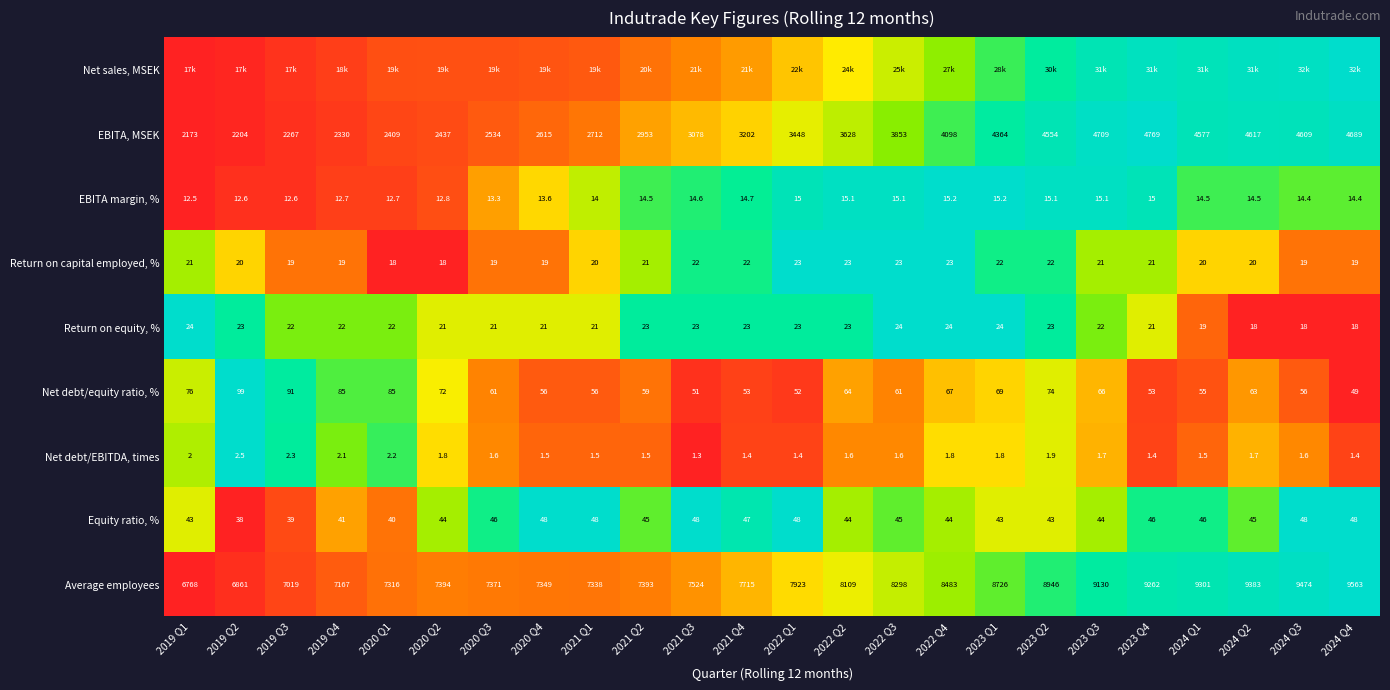

Is the value of Net debt/EBITDA, times at 2023 Q2 greater than the value of Equity ratio, % at 2024 Q2?

No